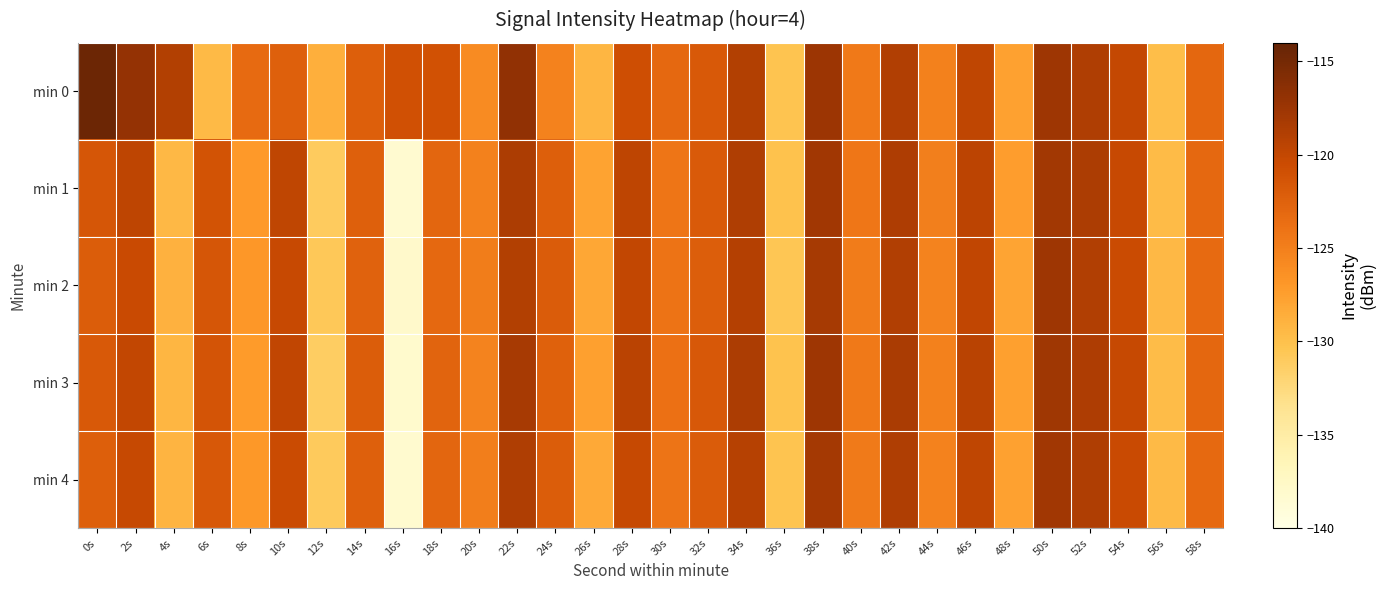

At 34s, list the series in order from smallest to largest.

min 4, min 2, min 0, min 1, min 3